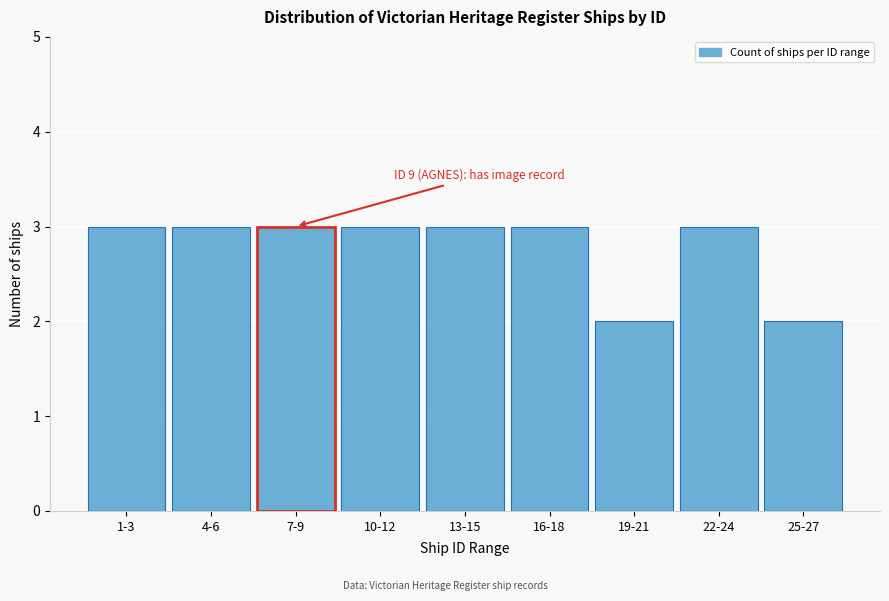

Reading right to left, list all the values displayed in this chart.

2	3	2	3	3	3	3	3	3